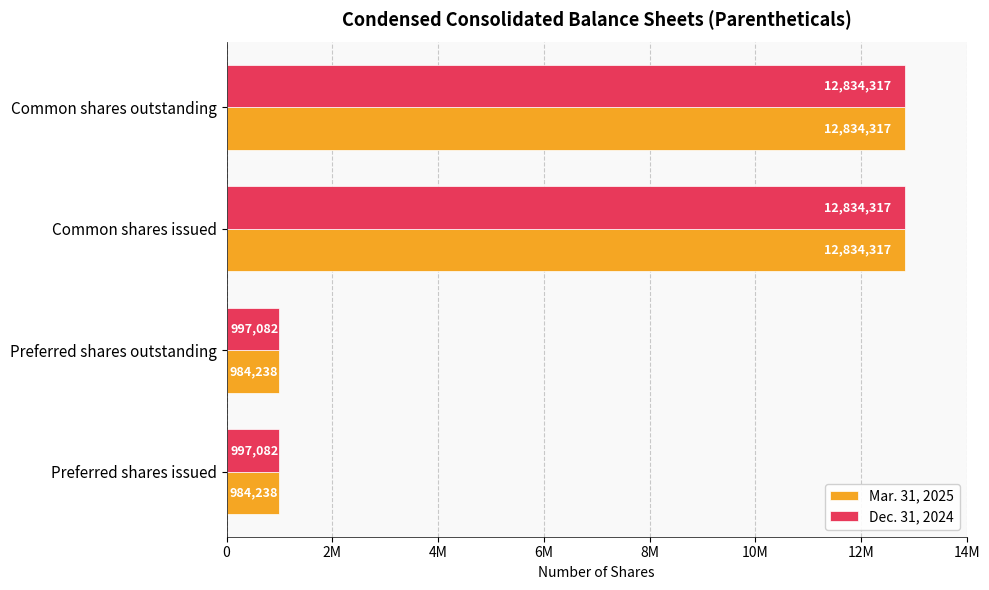

What are all the series names shown in the legend?

Mar. 31, 2025, Dec. 31, 2024